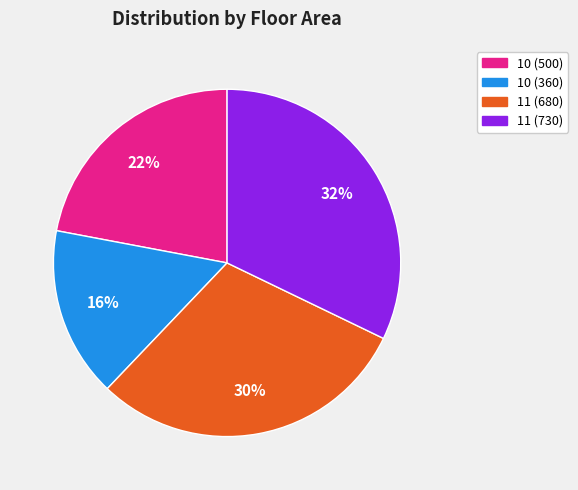

Is it true that 11 (680) is 23% of the pie?

False